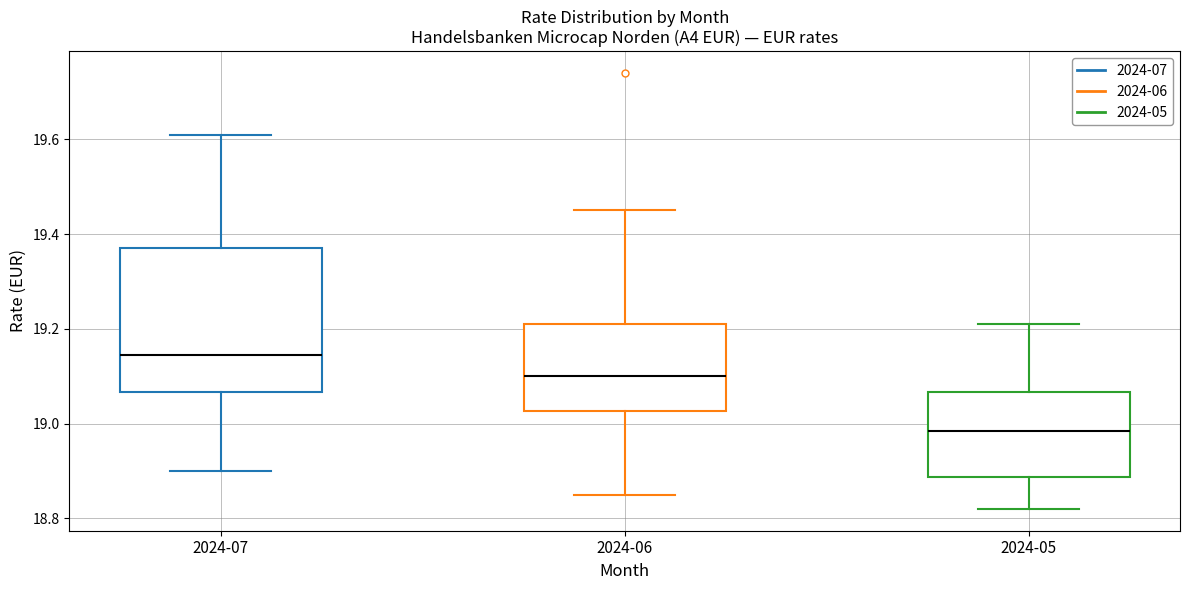

Where does the lower whisker of the box for 2024-07 end on the y-axis? The values are not printed on the chart, so give them approximately, as read against the axis.

18.90